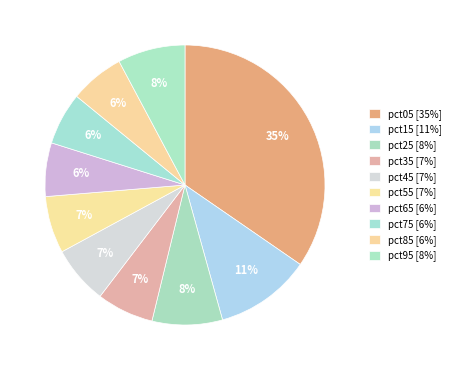

Combined, do pct55 and pct25 account for over 50%?

No